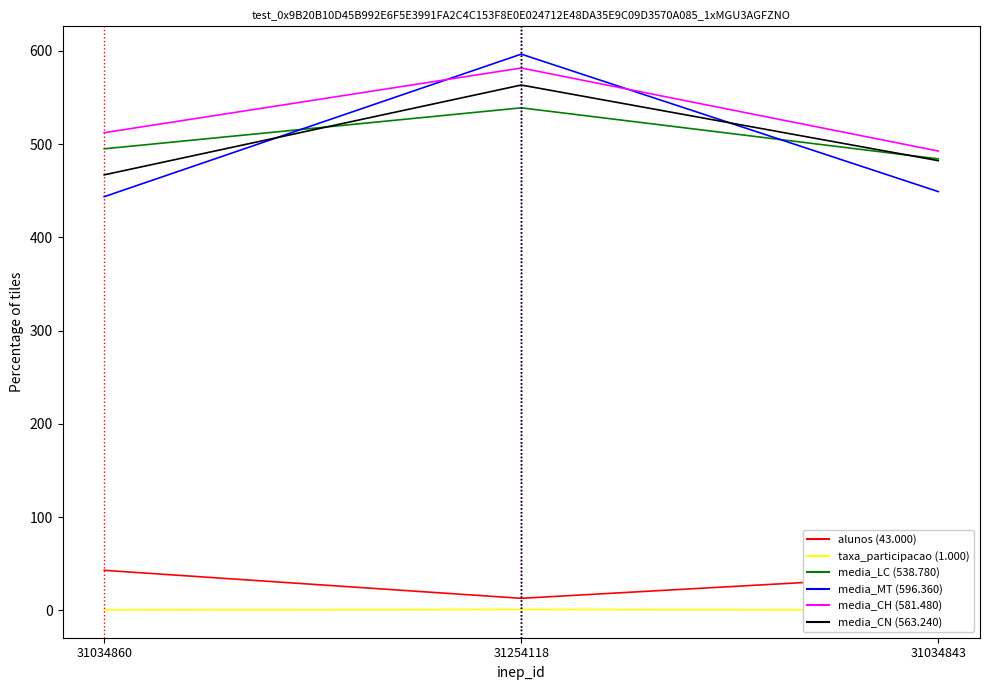

At which category does the chart reach its peak across all series?

31254118